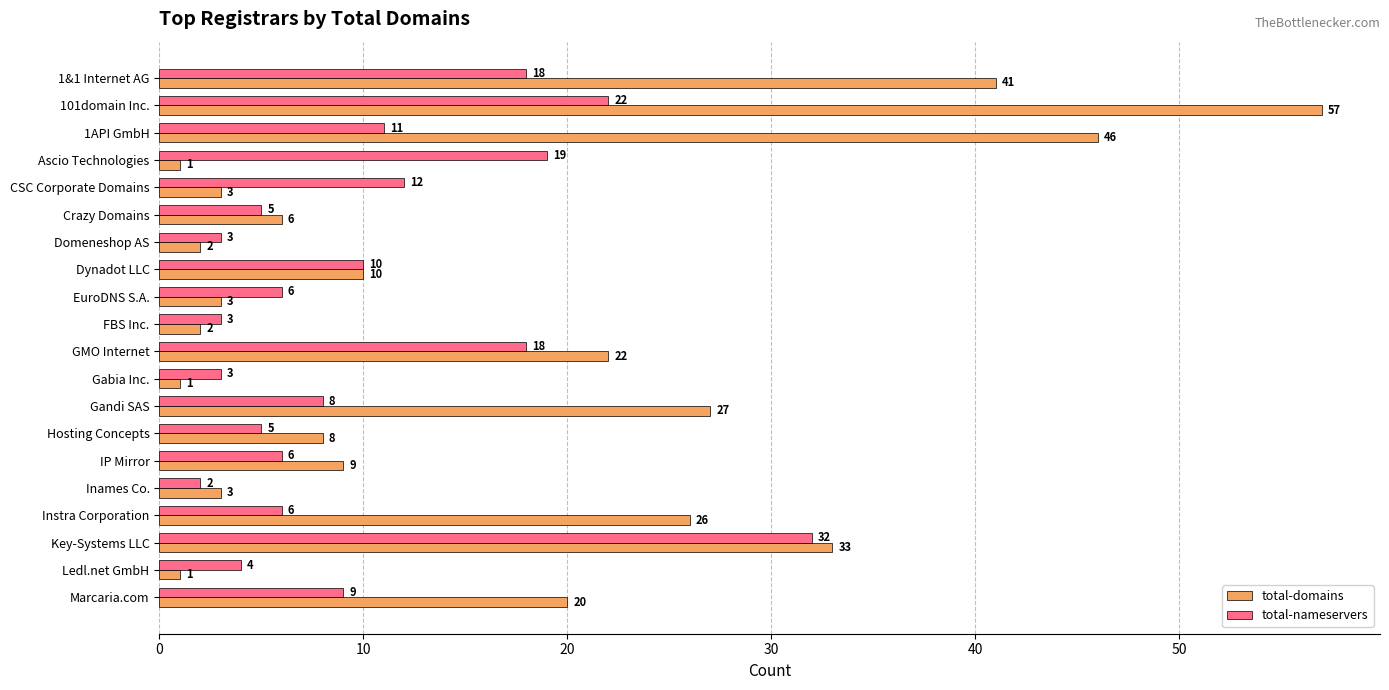

Is it true that total-domains equals 33 at Key-Systems LLC?

True